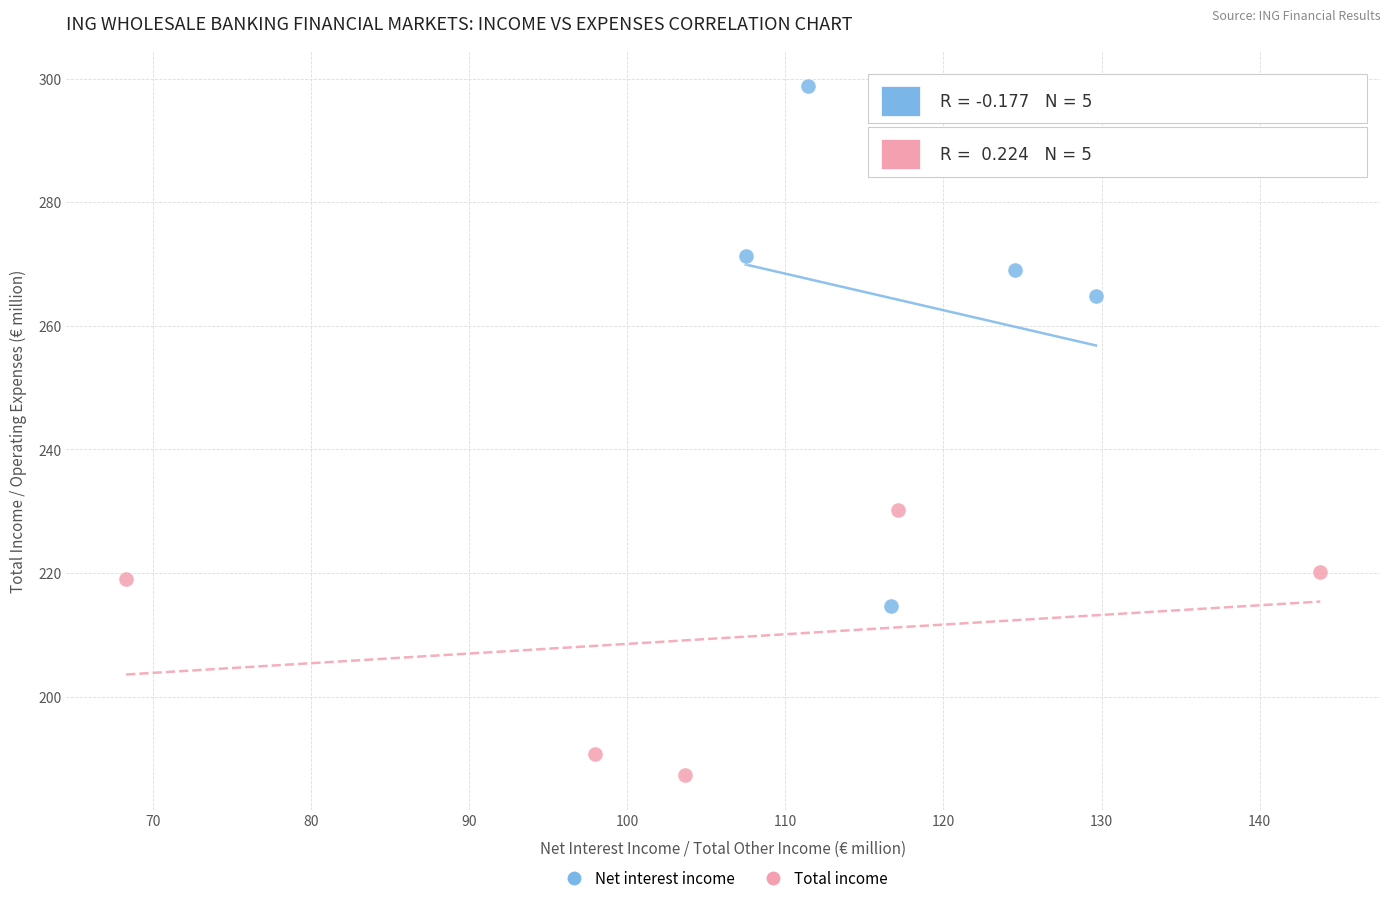

What are all the series names shown in the legend?

Net interest income, Total income